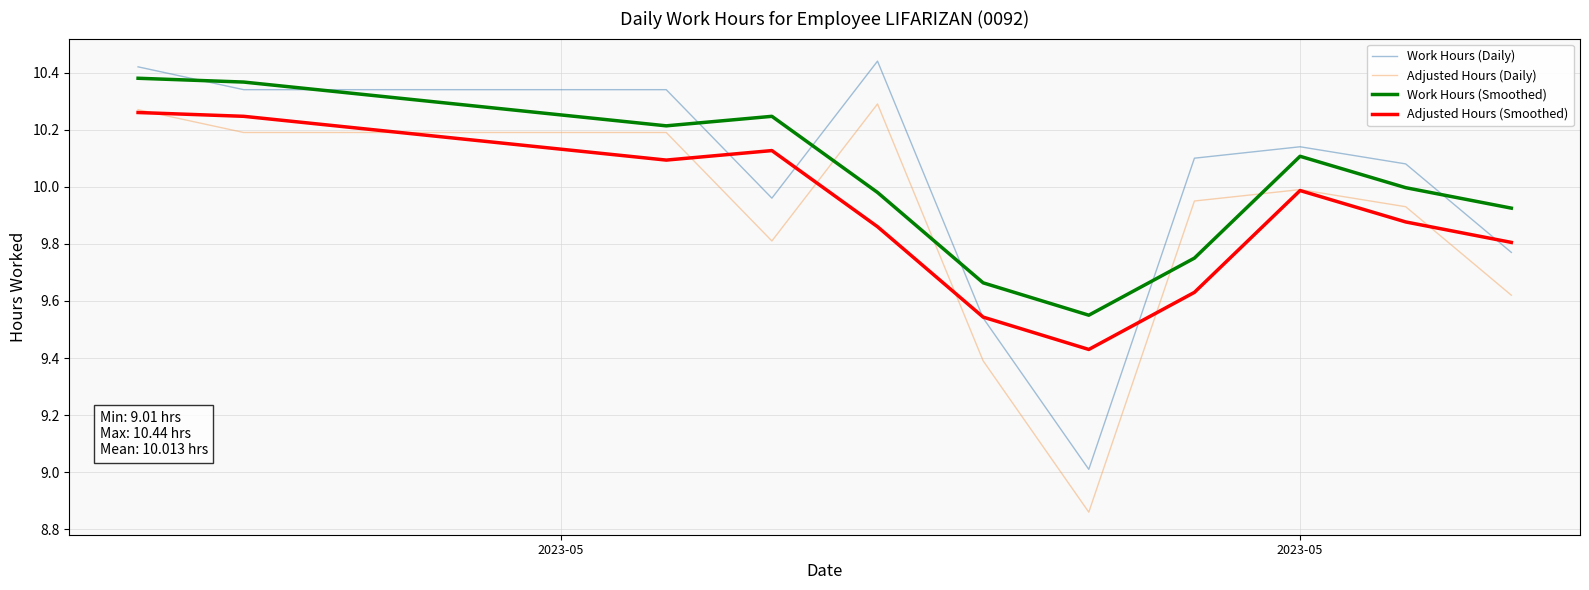

Does the chart display data point markers on the line(s)?

No